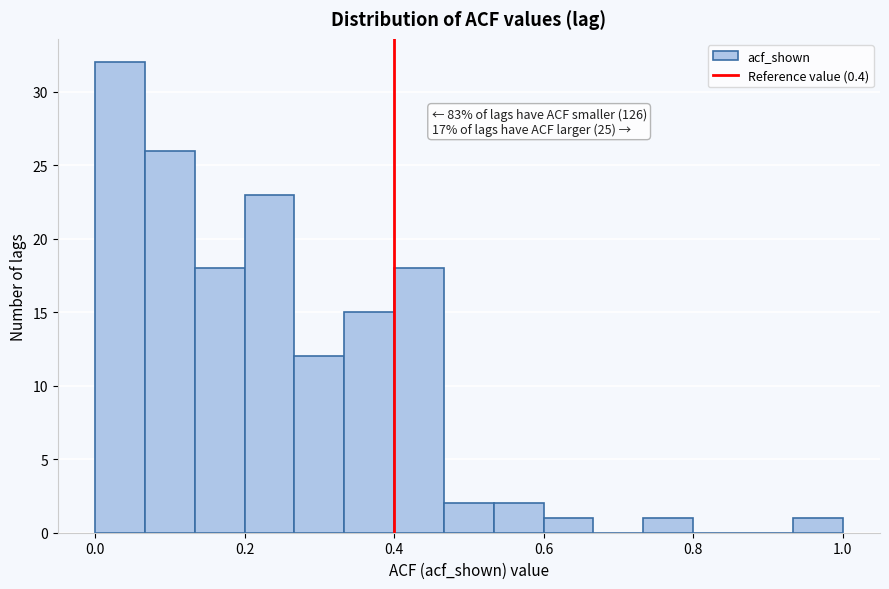

Read against the x-axis, roughly where is the centre of the tallest bar?

0.04